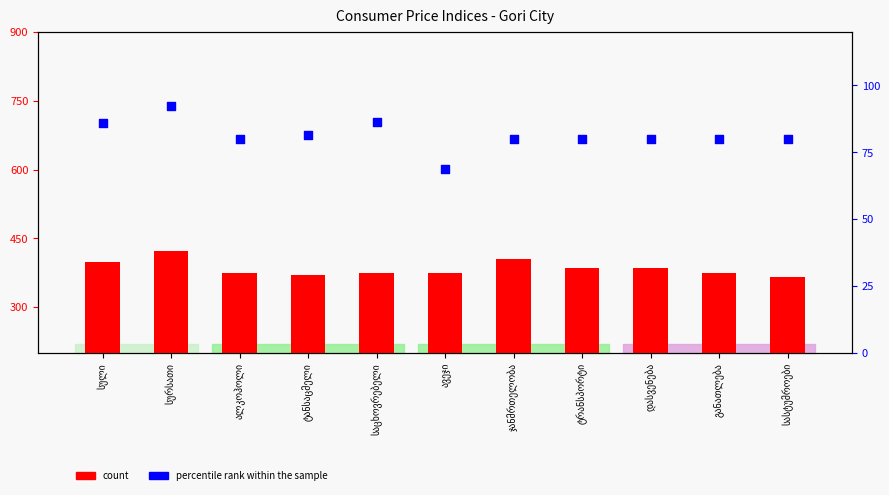

Which series reaches the maximum Y coordinate?

count